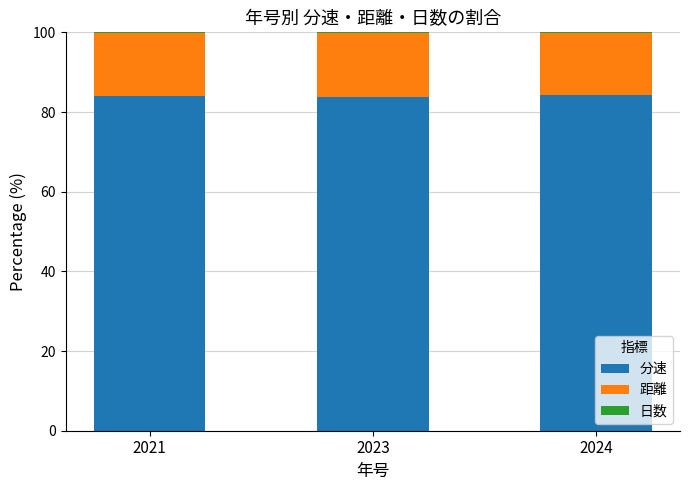

What is the sum of all 分速 values?

252.3